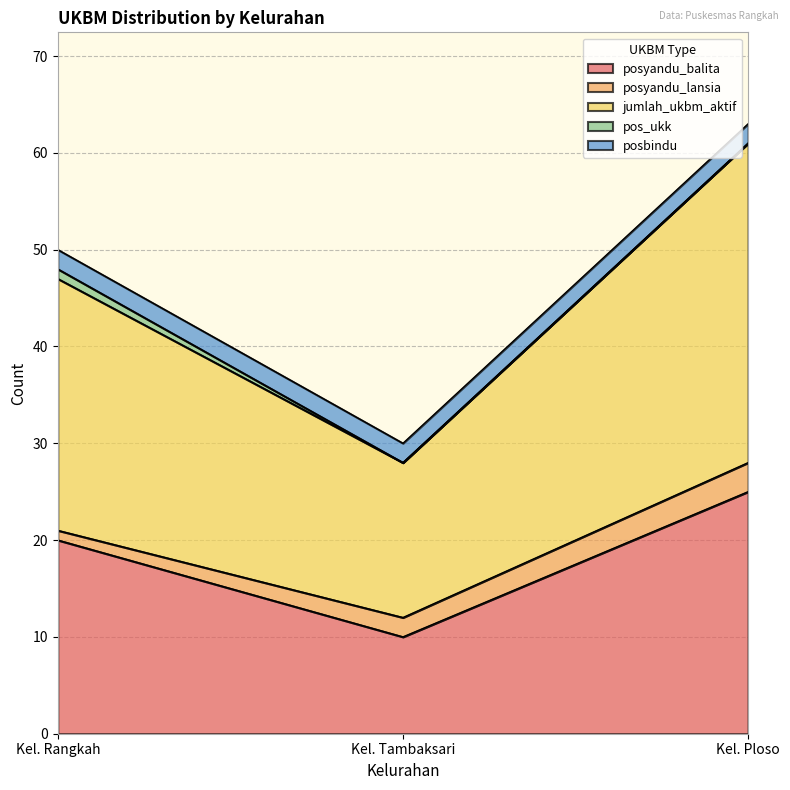

The value of posbindu at Kel. Tambaksari is 2. True or false?

True